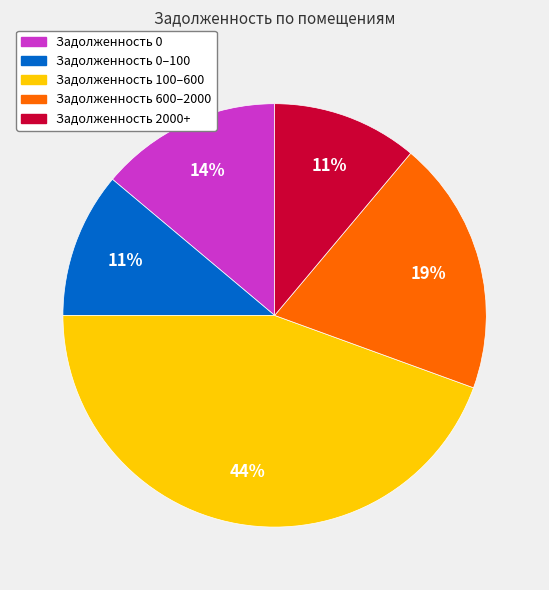

Is there any slice that represents more than half of the pie?

No